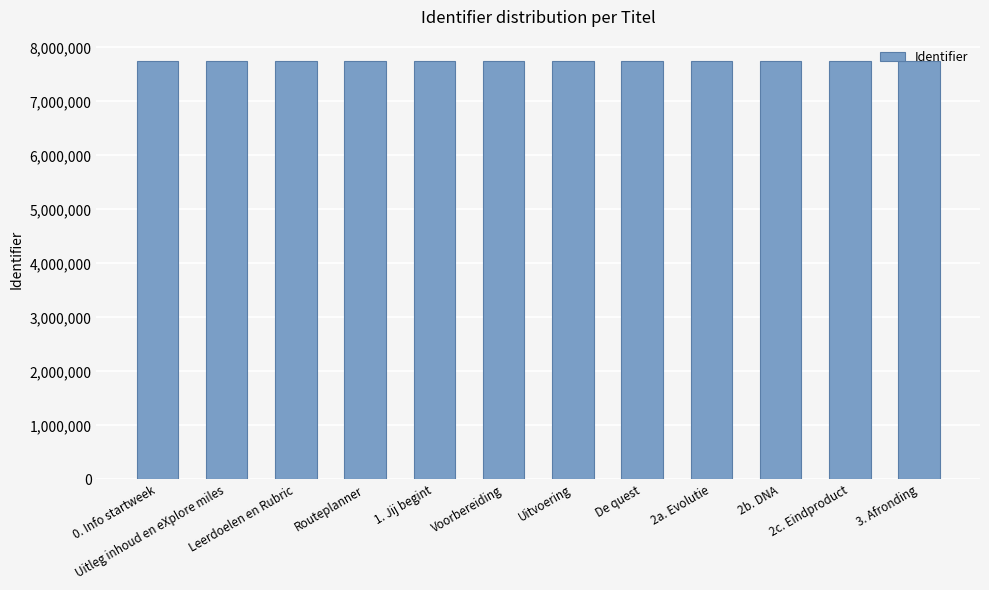

How many categories are shown in the chart?

12